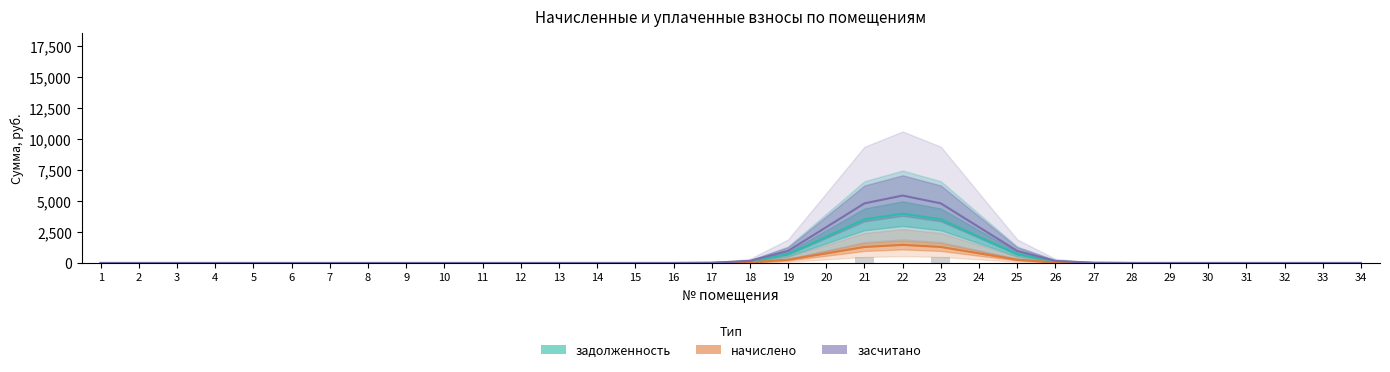

At which category does the chart reach its peak across all series?

22